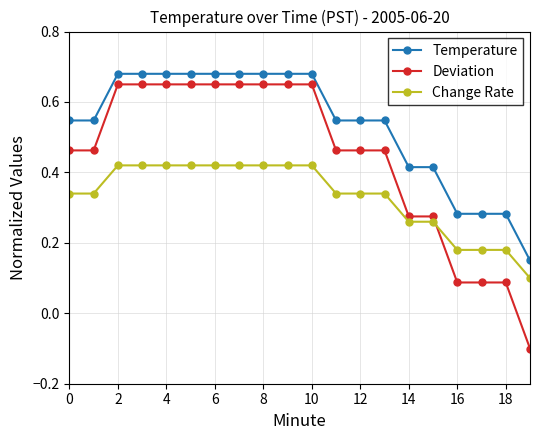

What is the minimum value shown in the chart?

-0.1